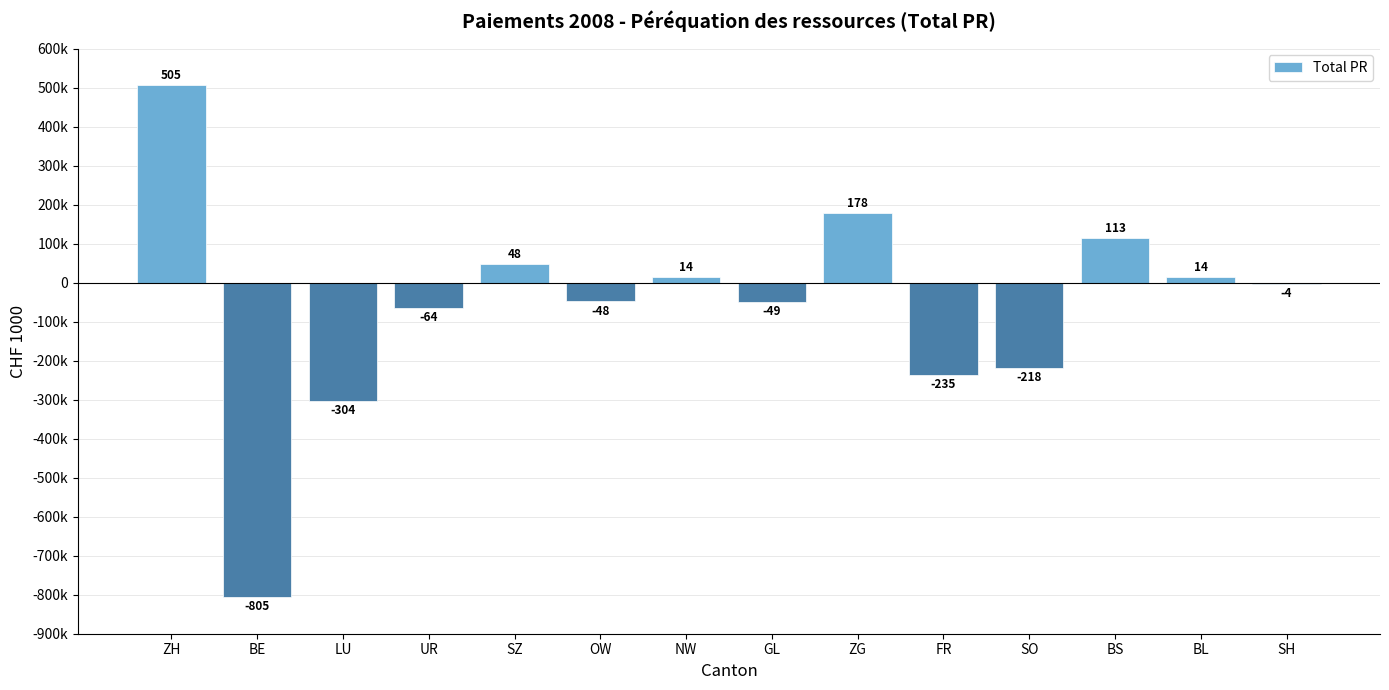

What is the label of the 5th bar from the right?

FR